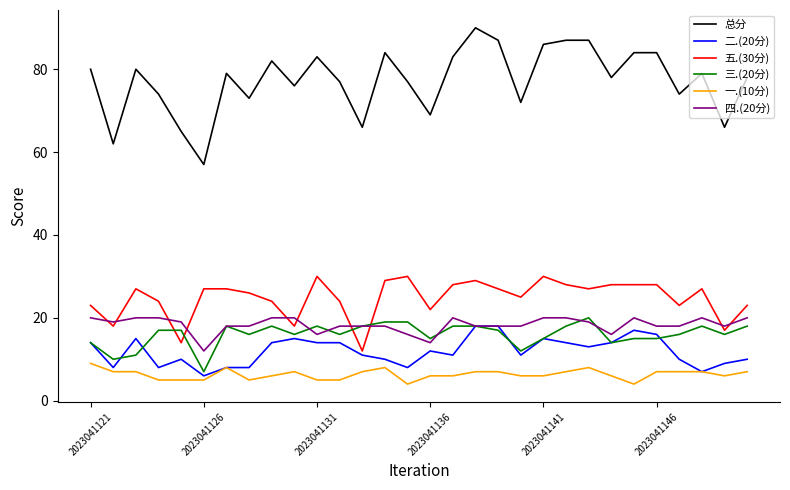

What is the difference between the maximum and minimum values in the 二.(20分) series?

12